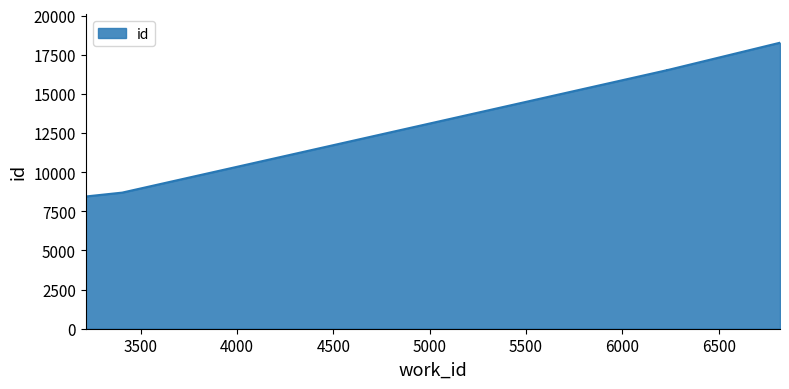

What is the average value?

15106